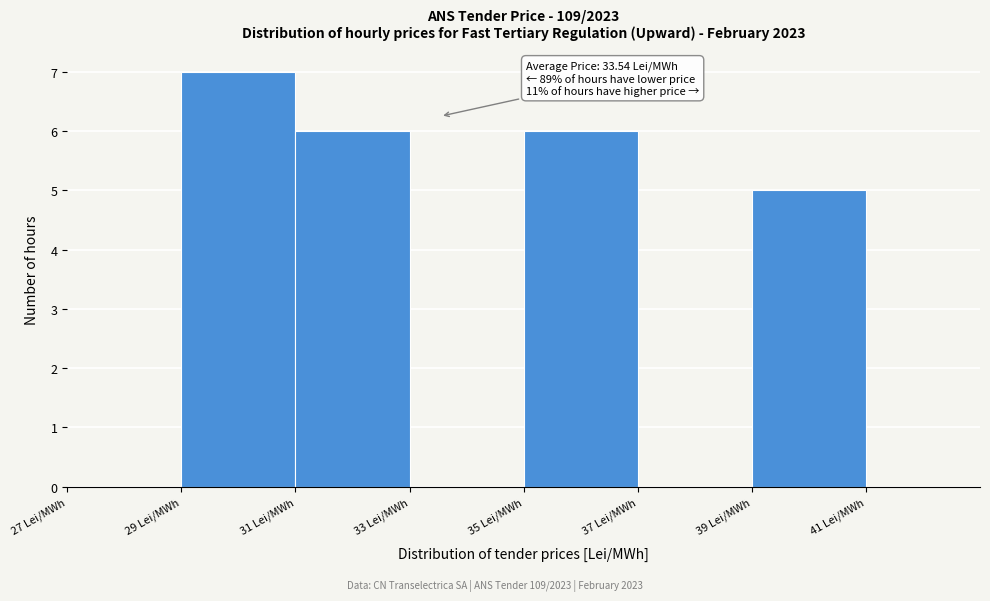

Over which range of the x-axis is the bar tallest?

29 to 31